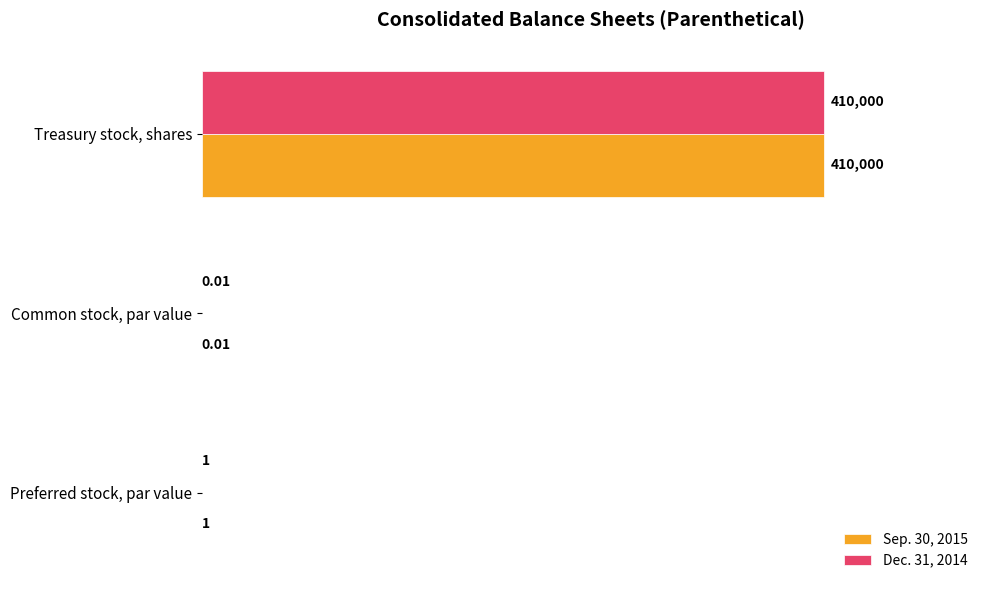

How many categories are shown in the chart?

3